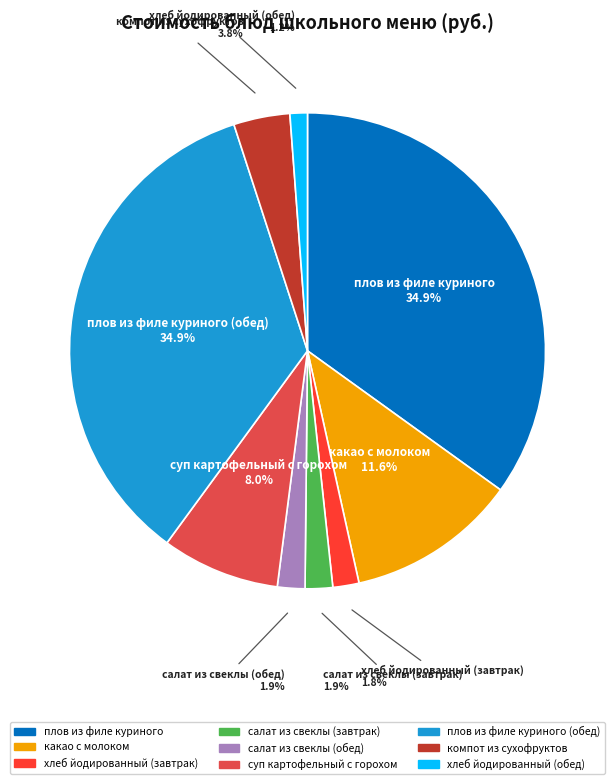

Does any single category account for the majority?

No